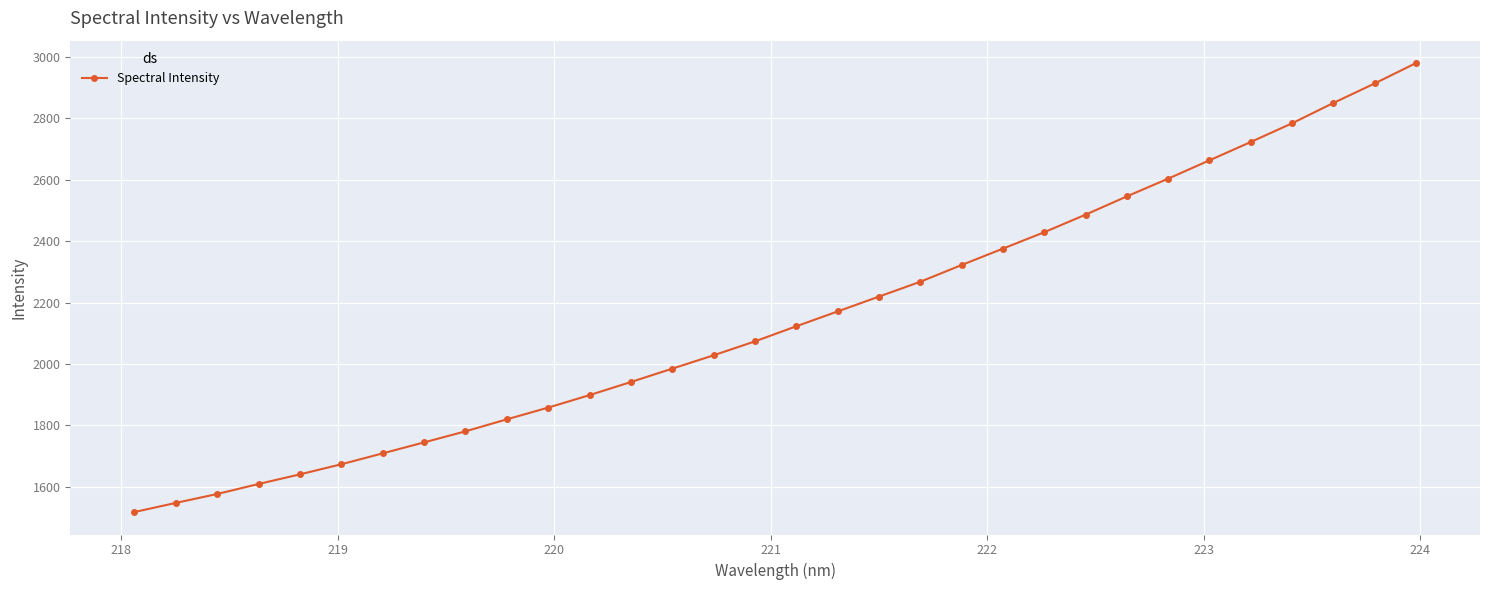

True or false: the data has more than 1 interior local peaks.

False